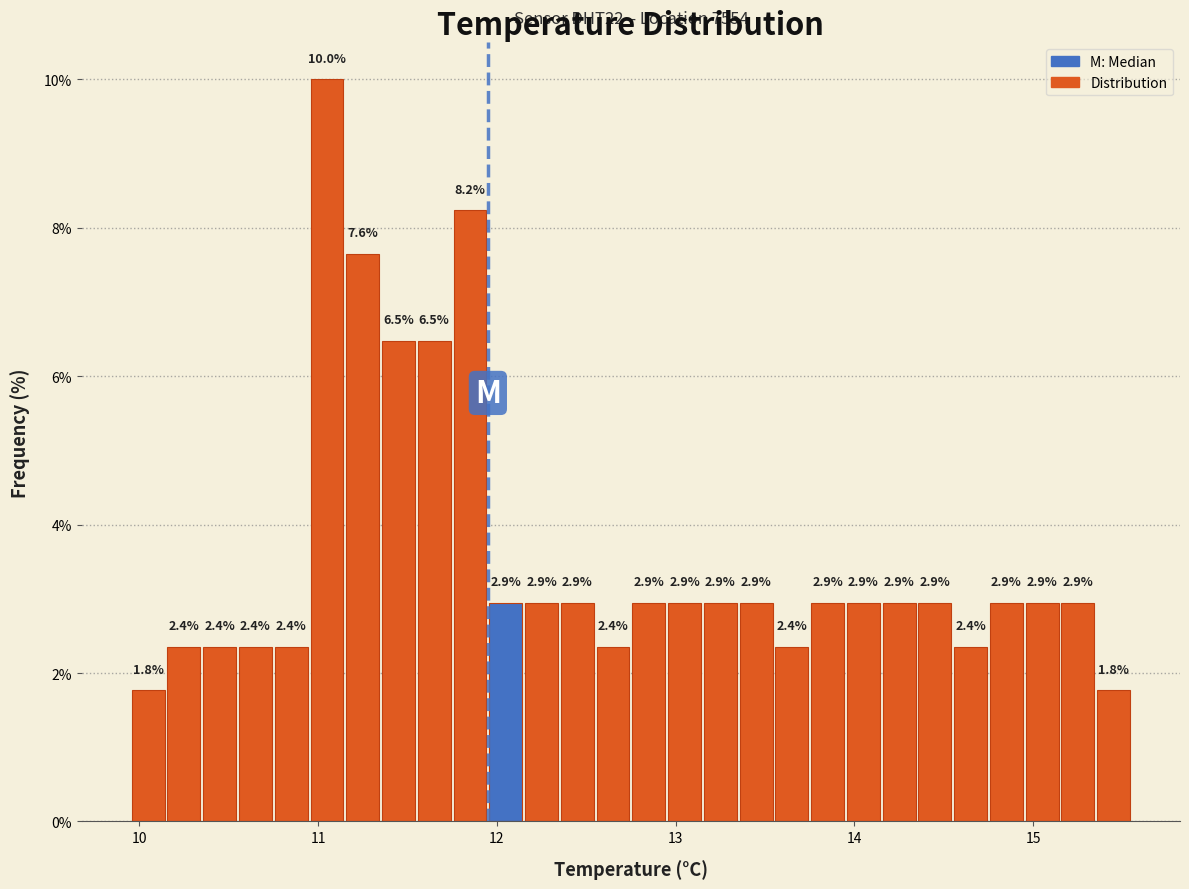

Around what value on the x-axis is the tallest bar? Give the approximate position of its centre, as read against the axis.

11.1